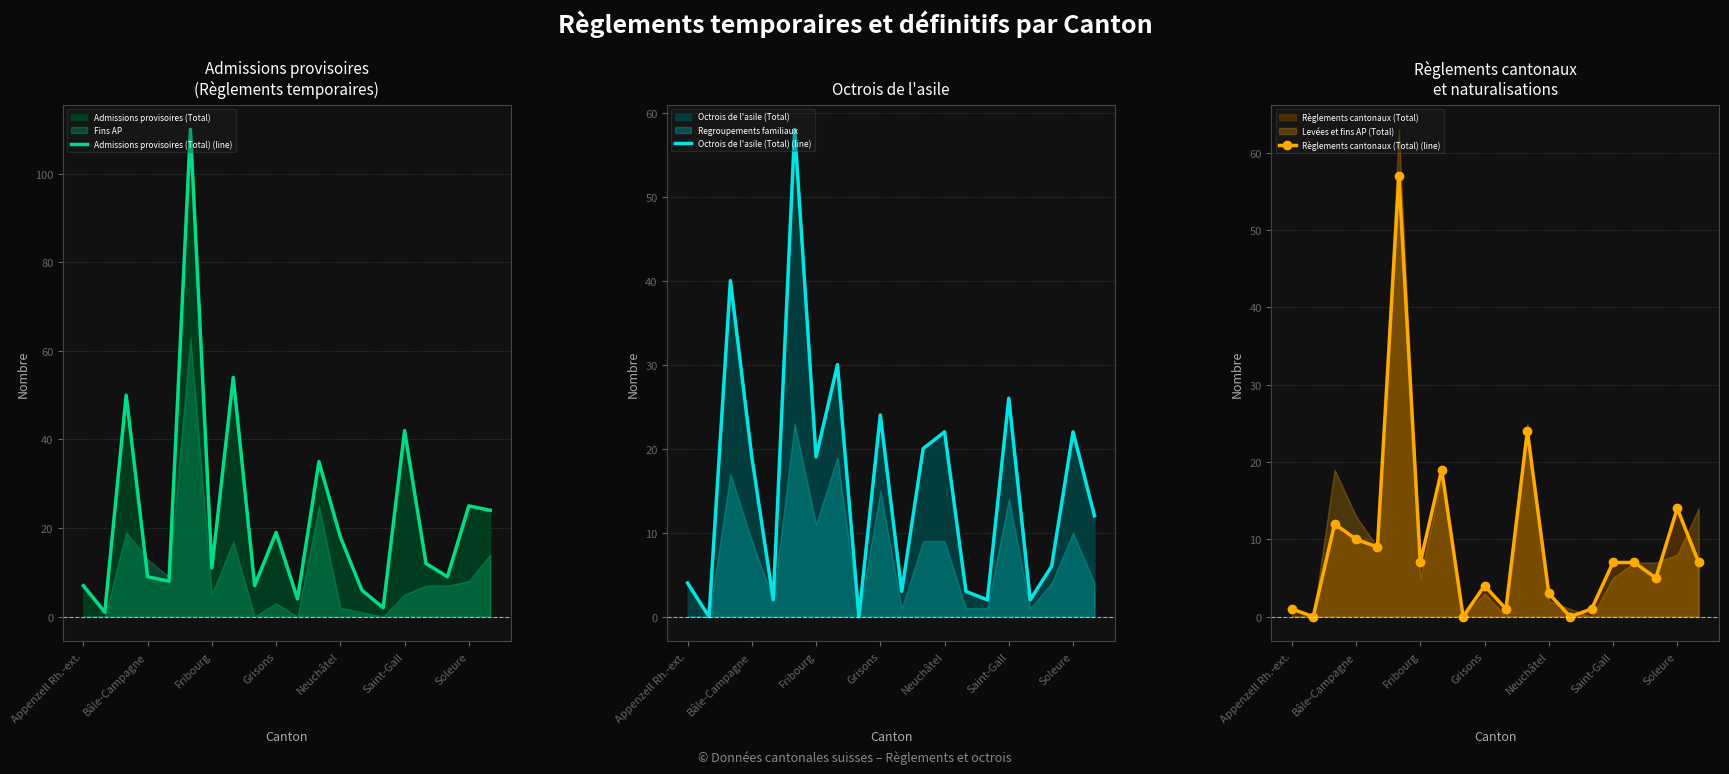

How many intersections are there between Règlements cantonaux (Total) (line) and Octrois de l'asile (Total) (line)?

6